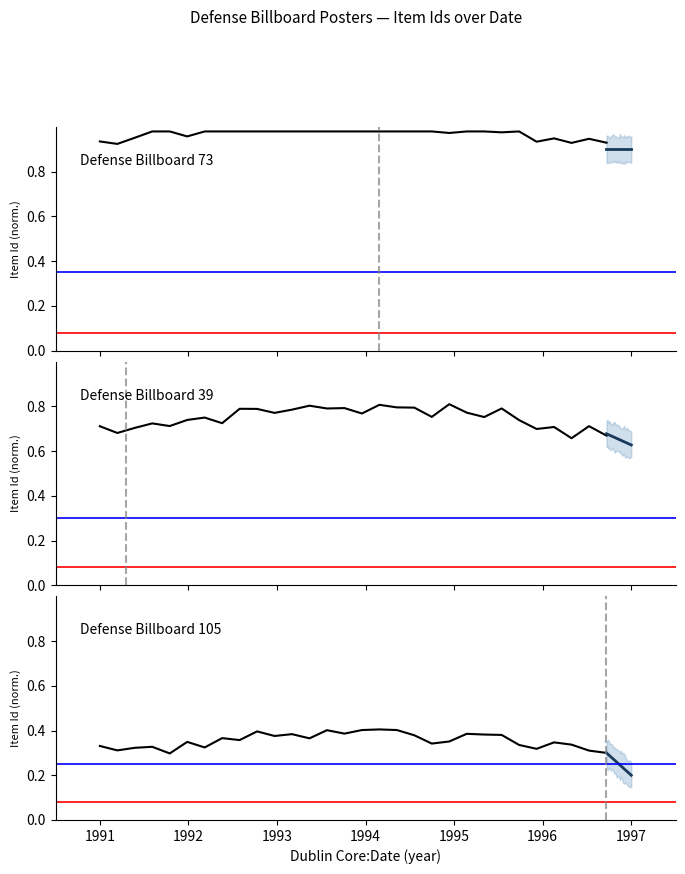

True or false: Defense Billboard 73 and Defense Billboard 105 cross at least once.

False